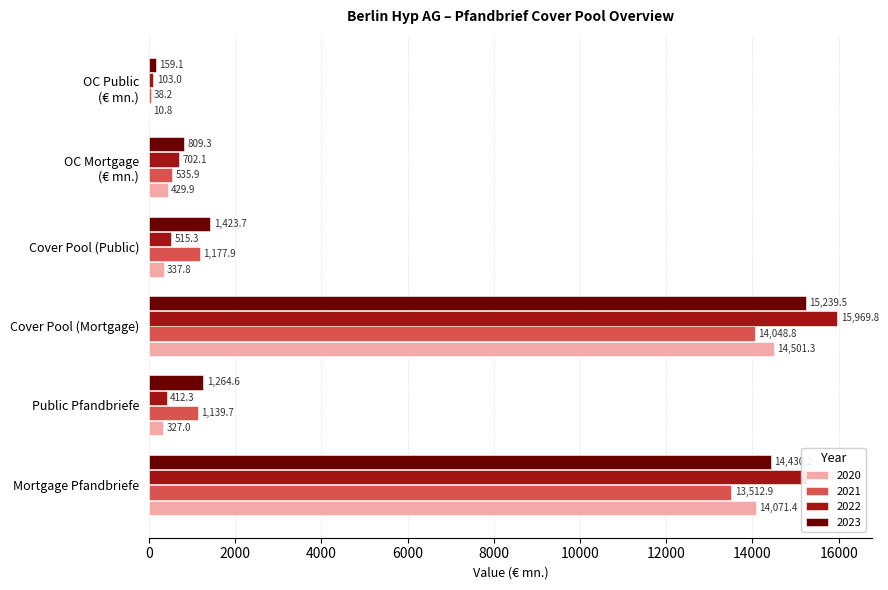

Which series has the largest total across all categories?

2023